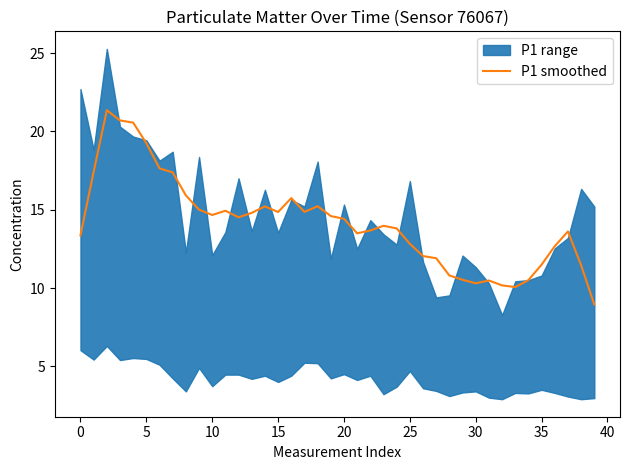

What is the highest value of the P1 smoothed series?

21.4